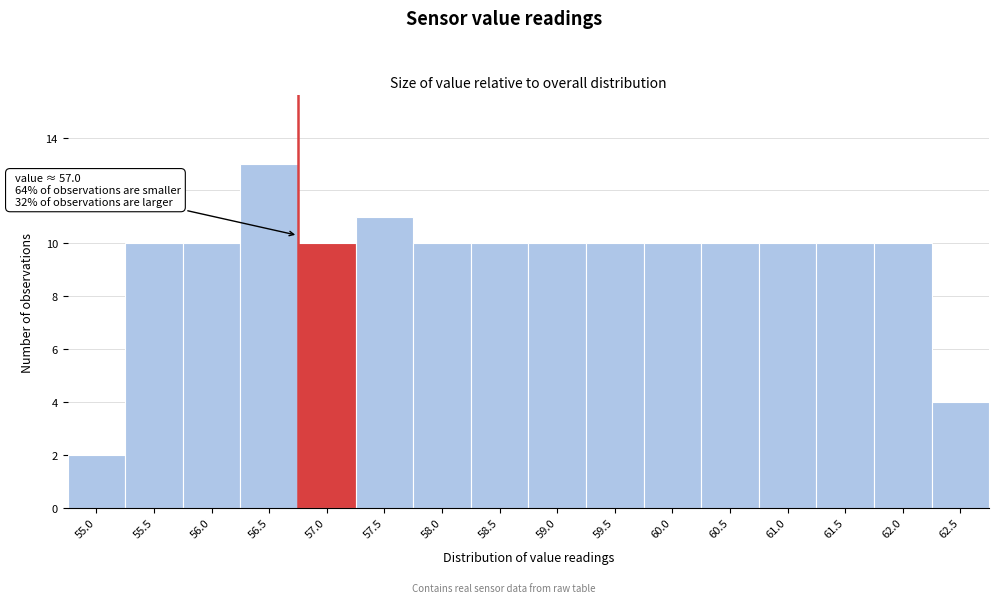

Reading left to right, what are all the values shown in this chart?

55.0=2	55.5=10	56.0=10	56.5=13	57.0=10	57.5=11	58.0=10	58.5=10	59.0=10	59.5=10	60.0=10	60.5=10	61.0=10	61.5=10	62.0=10	62.5=4